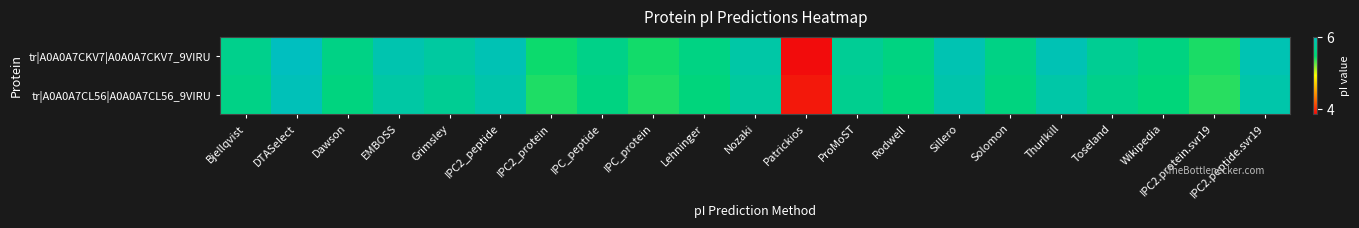

List the series in order of their peak value, highest first.

tr|A0A0A7CKV7|A0A0A7CKV7_9VIRU, tr|A0A0A7CL56|A0A0A7CL56_9VIRU